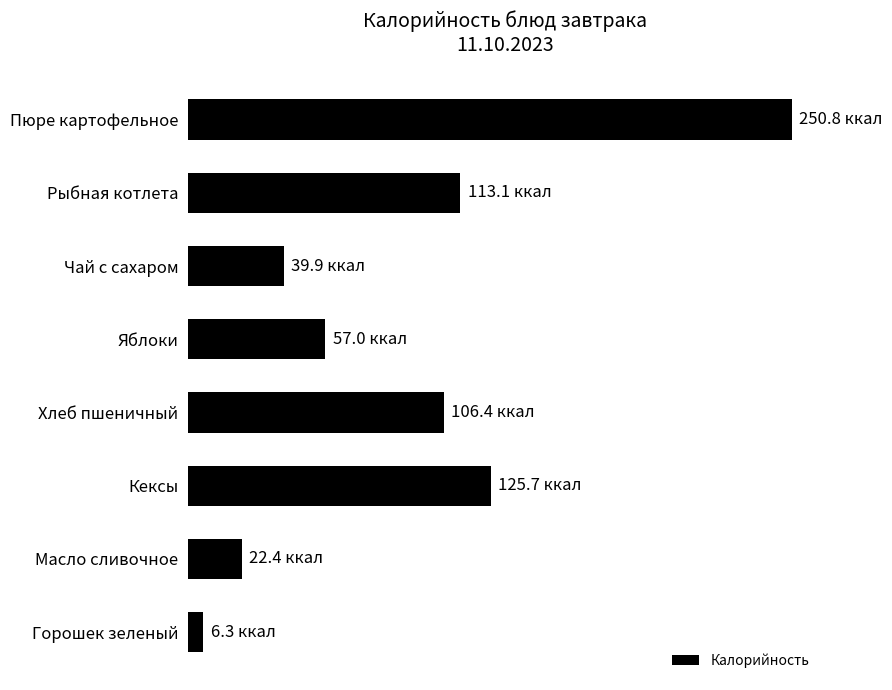

Are the bars horizontal?

Yes